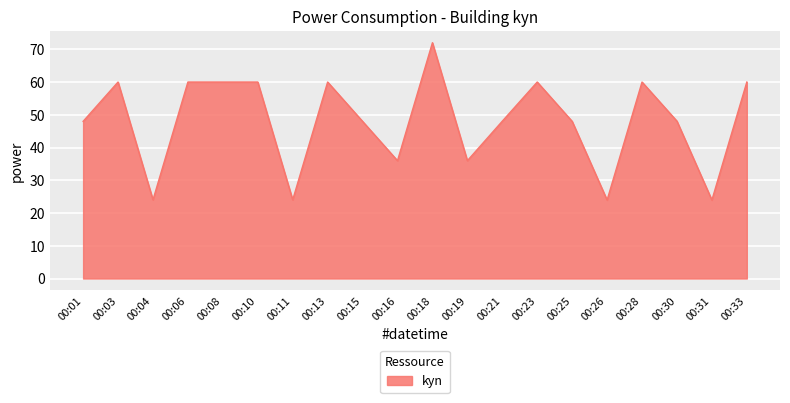

Does the chart display data point markers on the line(s)?

No